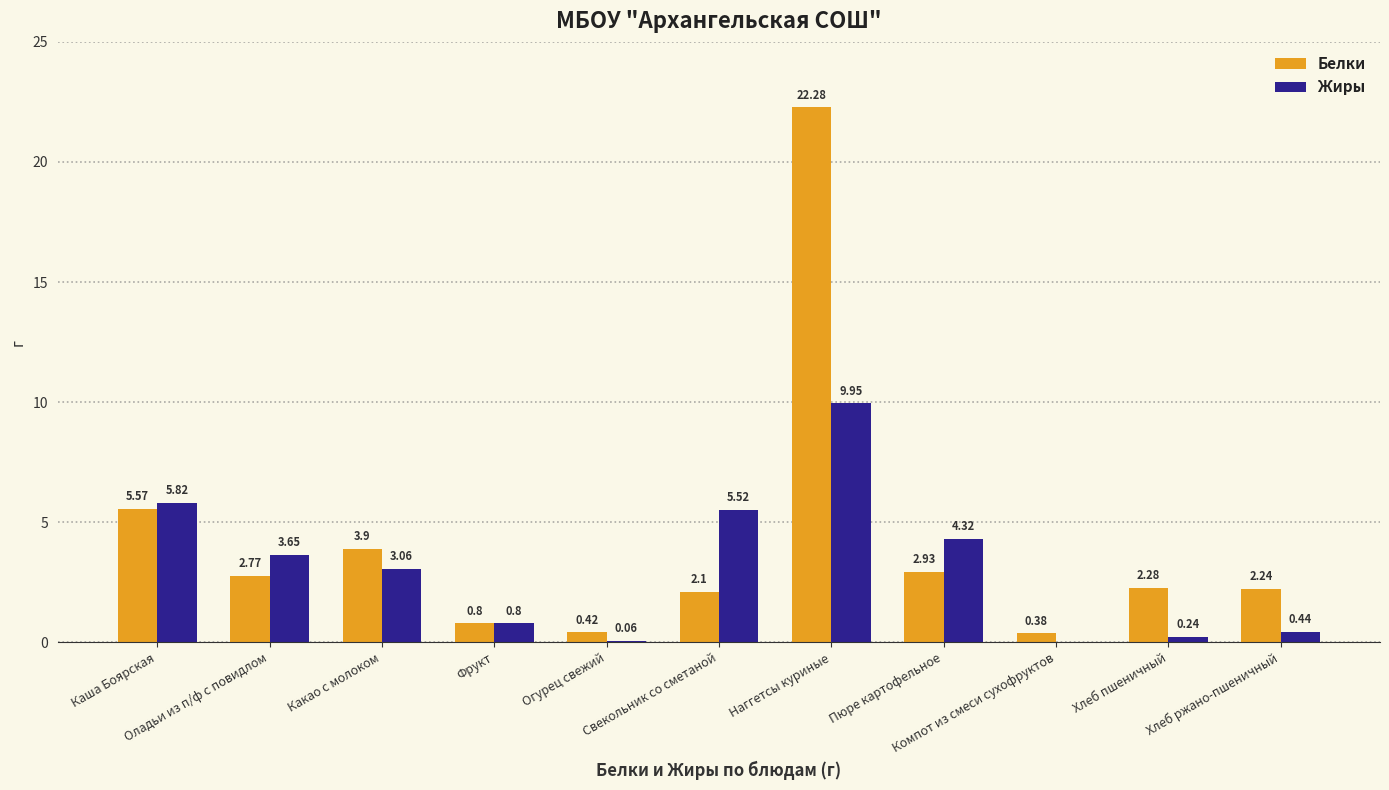

Which series has the largest total across all categories?

Белки